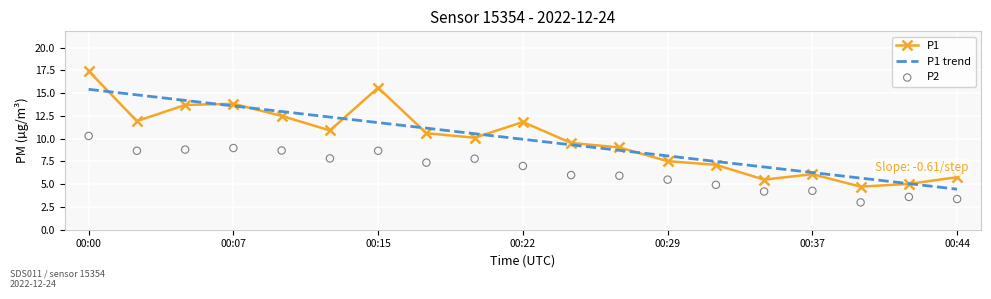

Which series contains the highest Y value?

P1